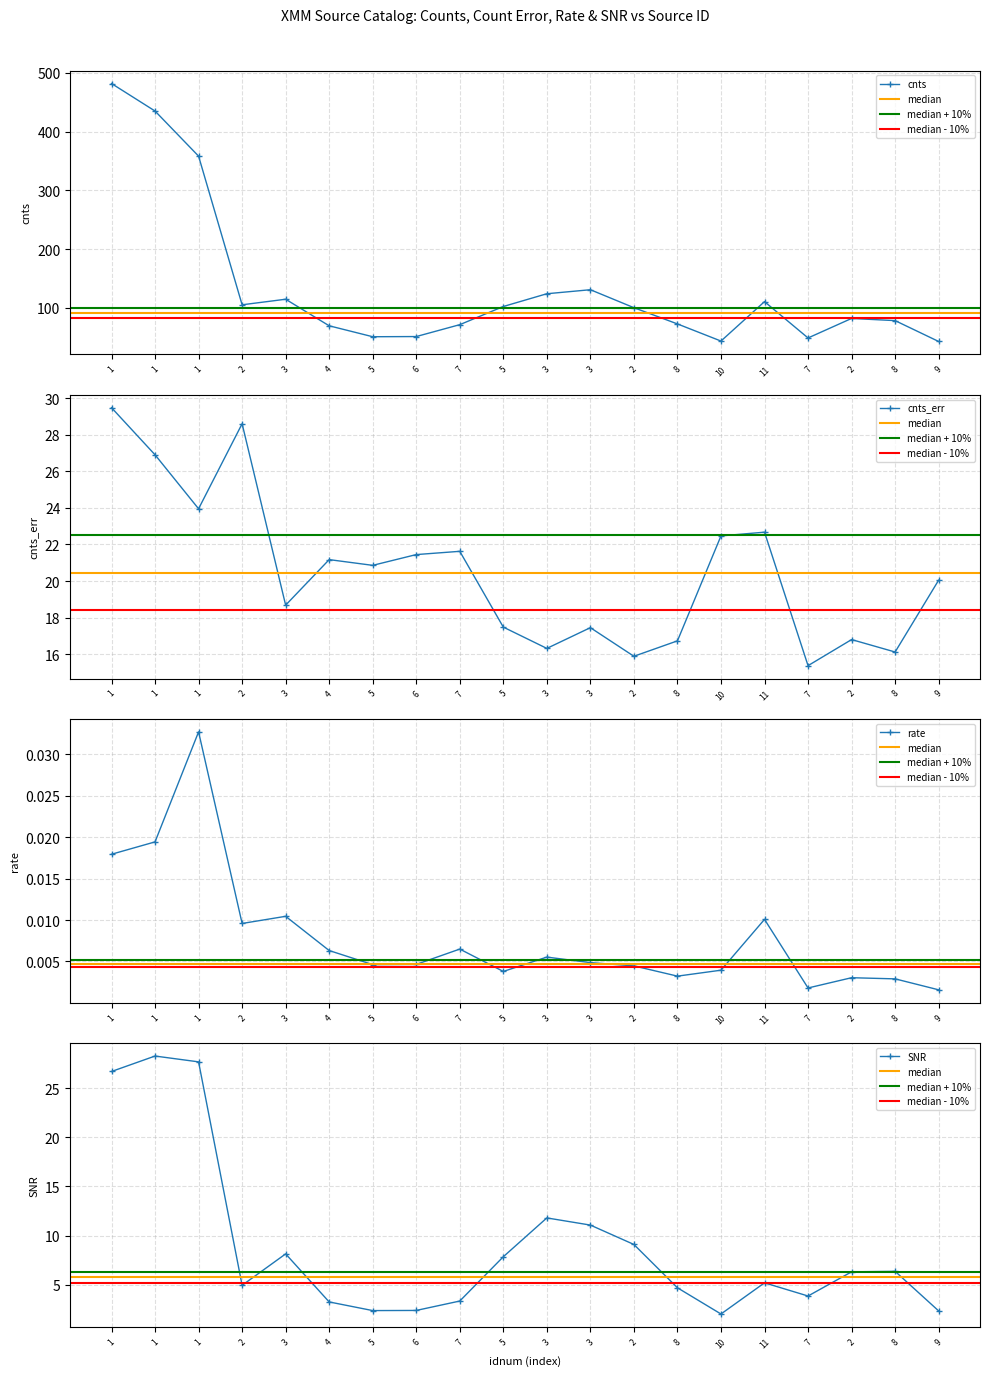

Does the chart have visible grid lines?

Yes